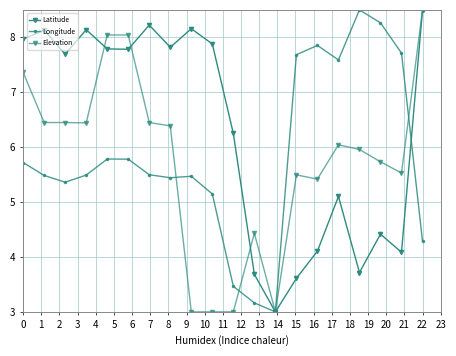

In Latitude, how many points are higher than both neighbors (excluding endpoints)?

6